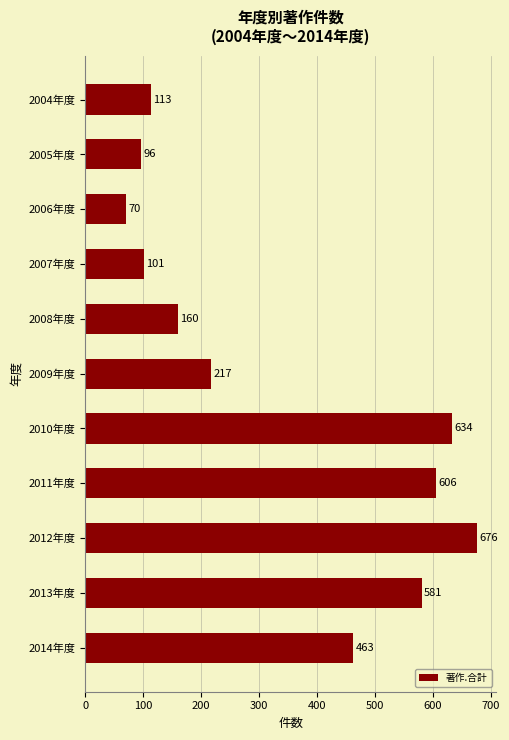

How many distinct data groups are displayed?

1